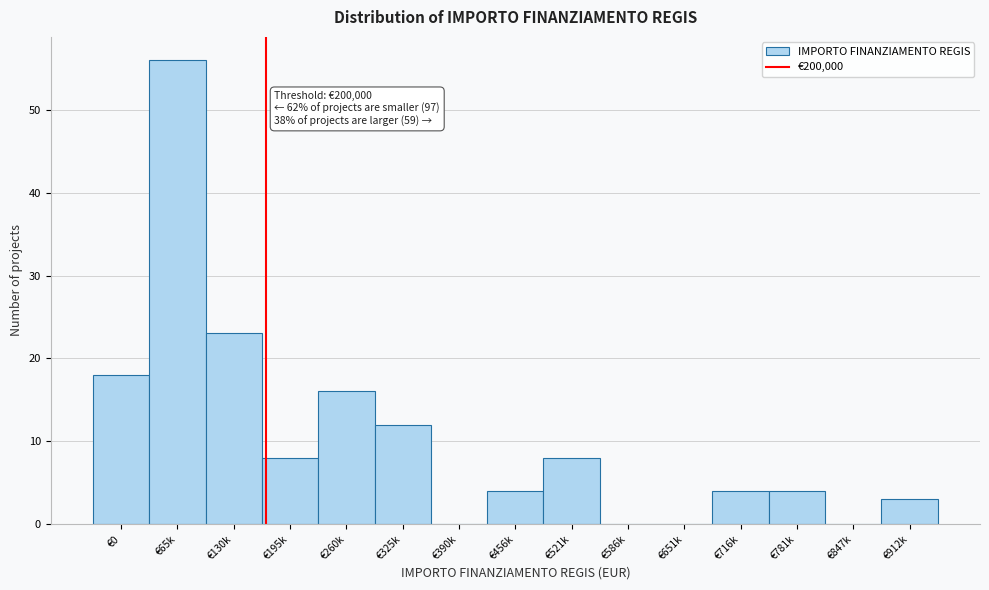

Reading right to left, transcribe all the data shown in this chart.

€912k=3	€847k=0	€781k=4	€716k=4	€651k=0	€586k=0	€521k=8	€456k=4	€390k=0	€325k=12	€260k=16	€195k=8	€130k=23	€65k=56	€0=18